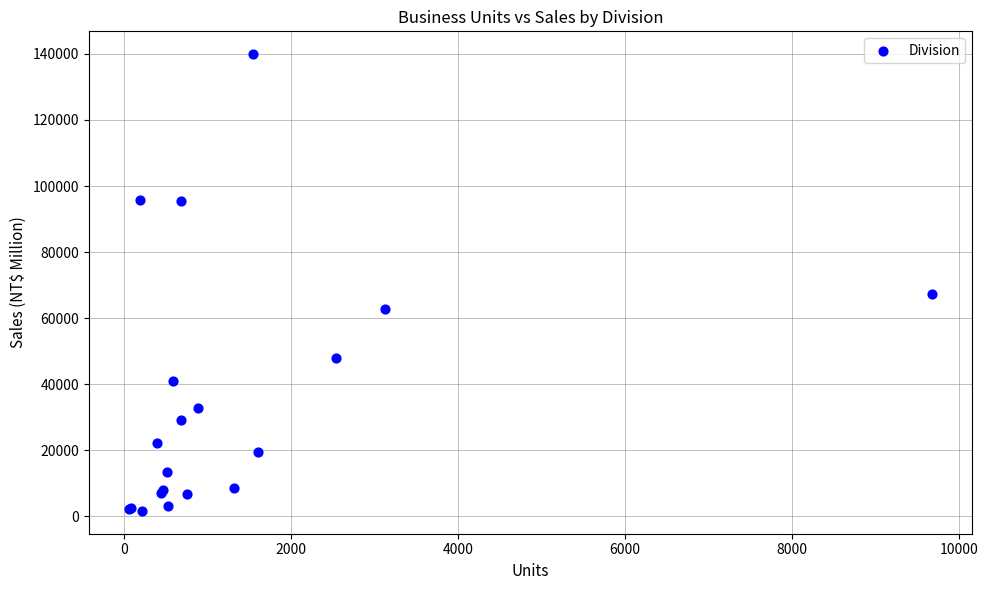

What Y value in the scatter plot is closest to 70769?

67358